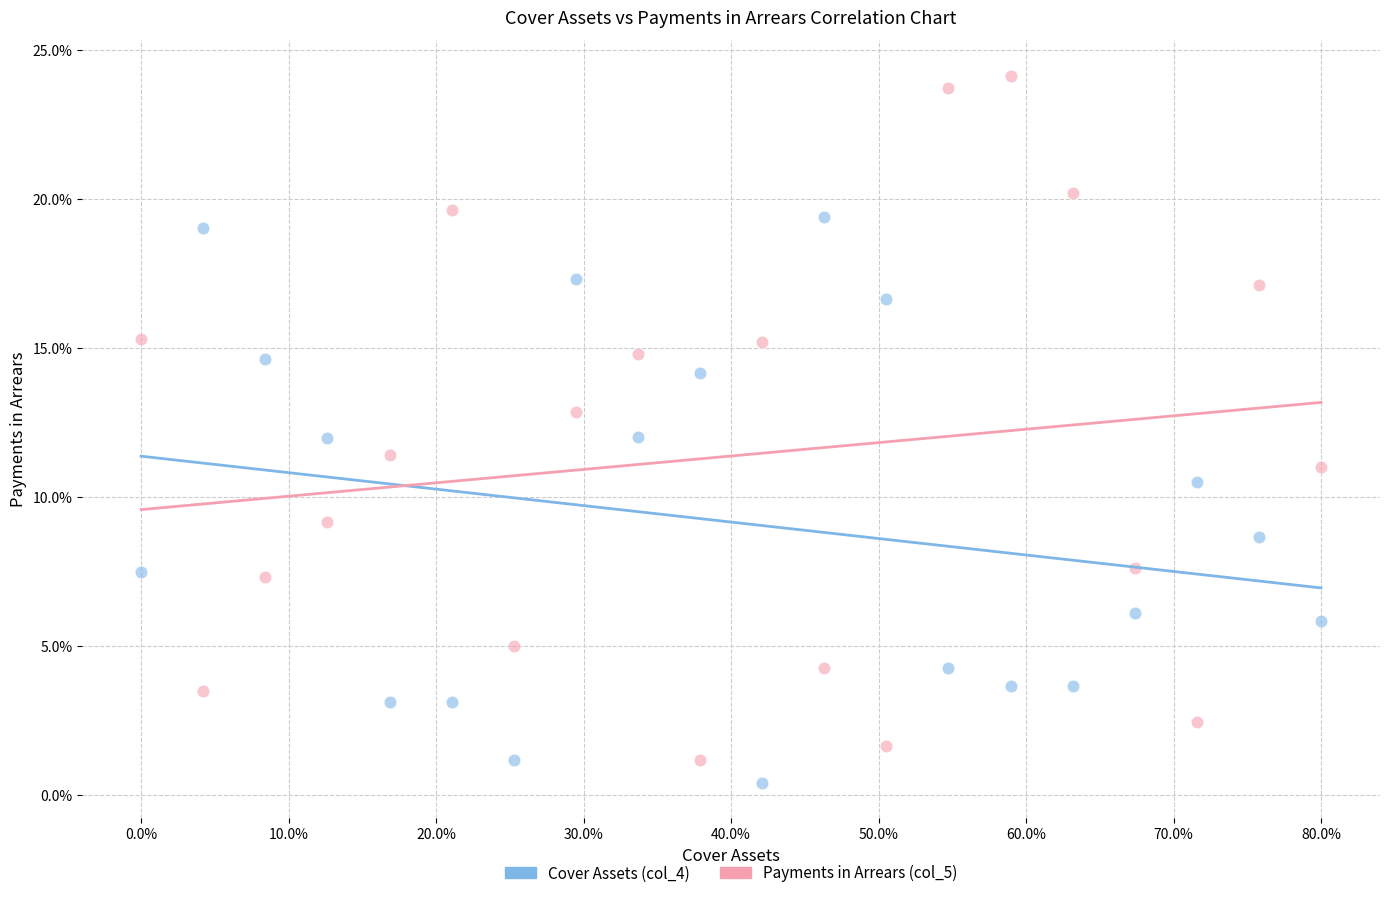

Across all data points, what is the range of Y values (max minus min)?

23.7